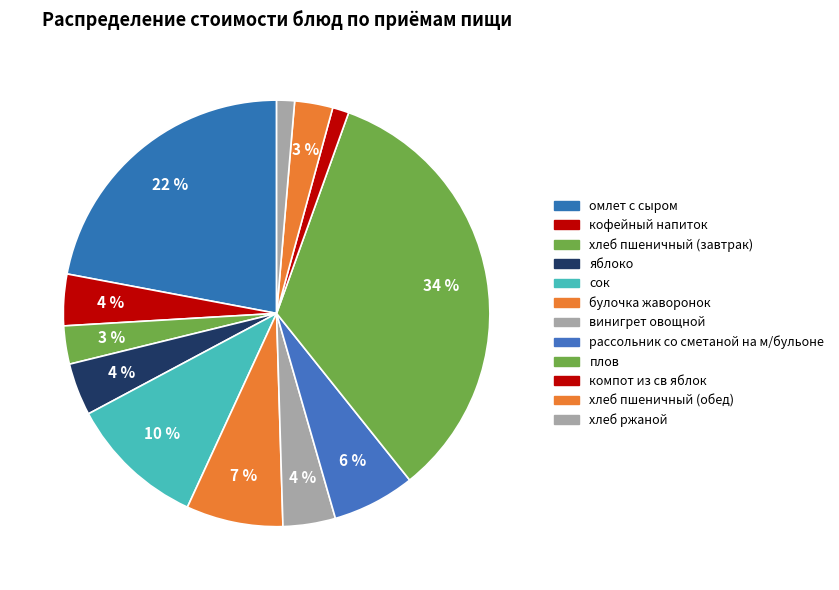

Rank the categories by value from lowest to highest.

компот из св яблок, хлеб ржаной, хлеб пшеничный (завтрак), хлеб пшеничный (обед), кофейный напиток, яблоко, винигрет овощной, рассольник со сметаной на м/бульоне, булочка жаворонок, сок, омлет с сыром, плов